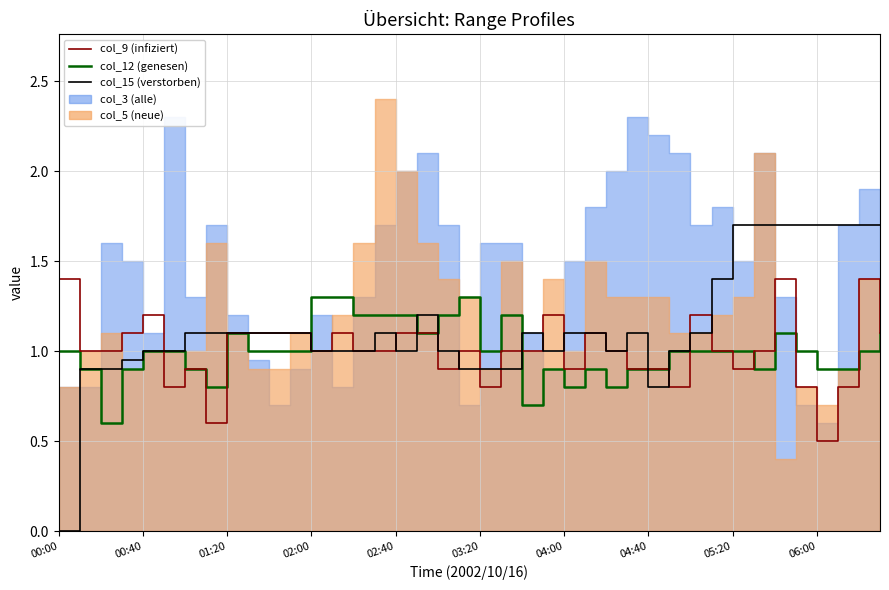

In col_9, how many points are higher than both neighbors (excluding endpoints)?

9